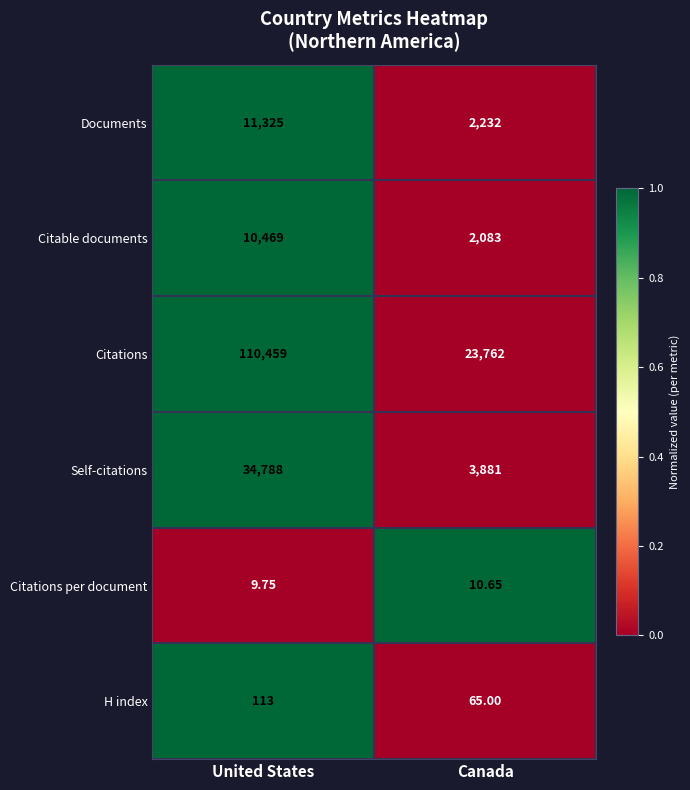

Which series has the widest spread of values?

Citations